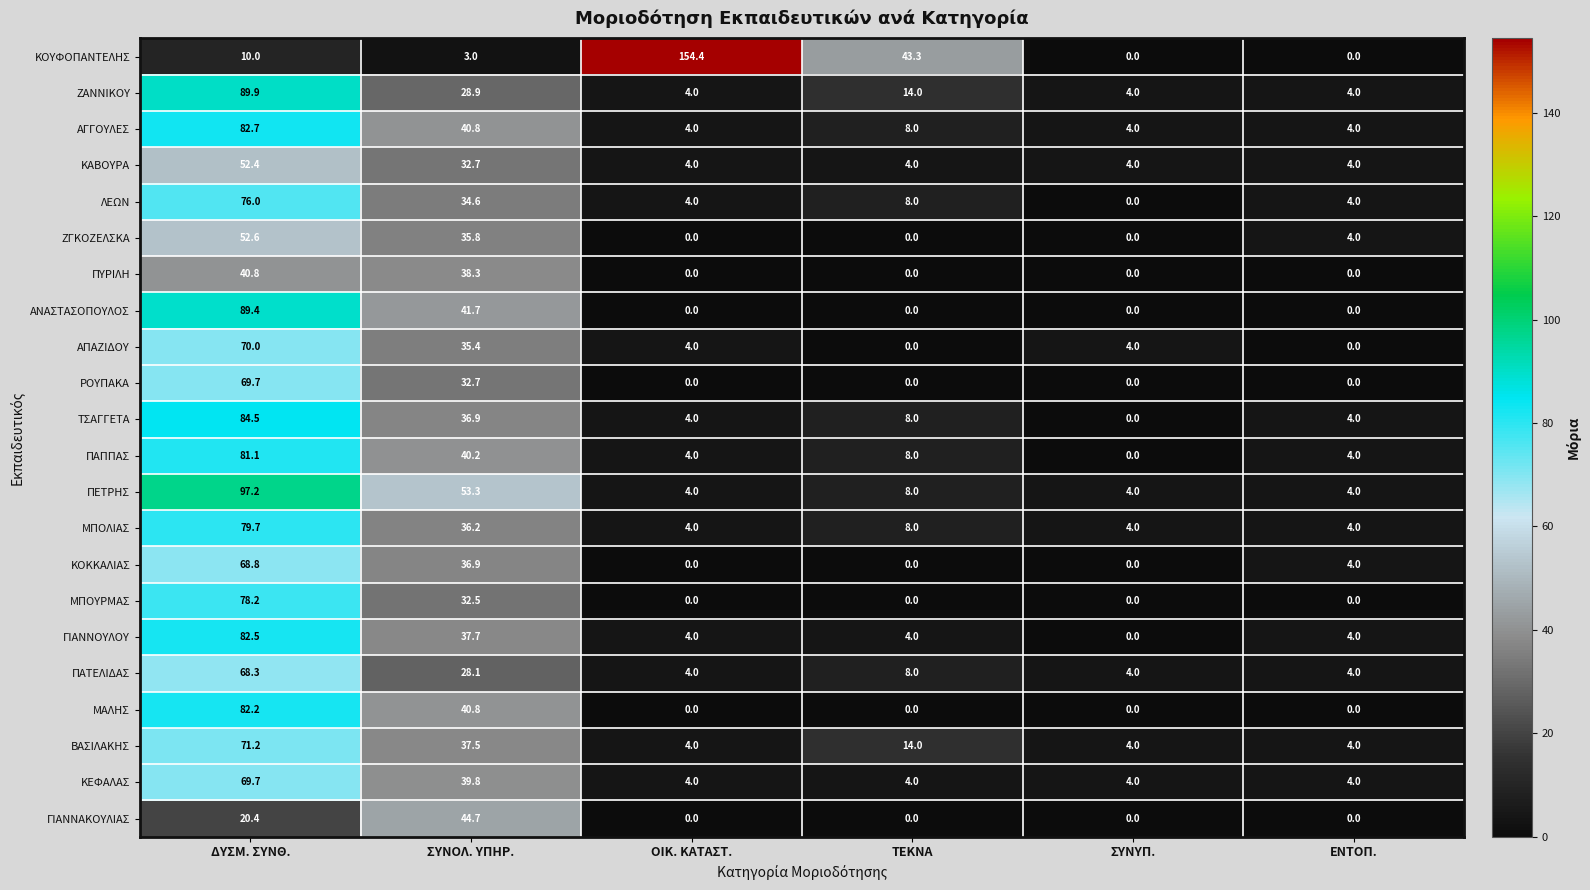

Count the number of data series in this chart.

22